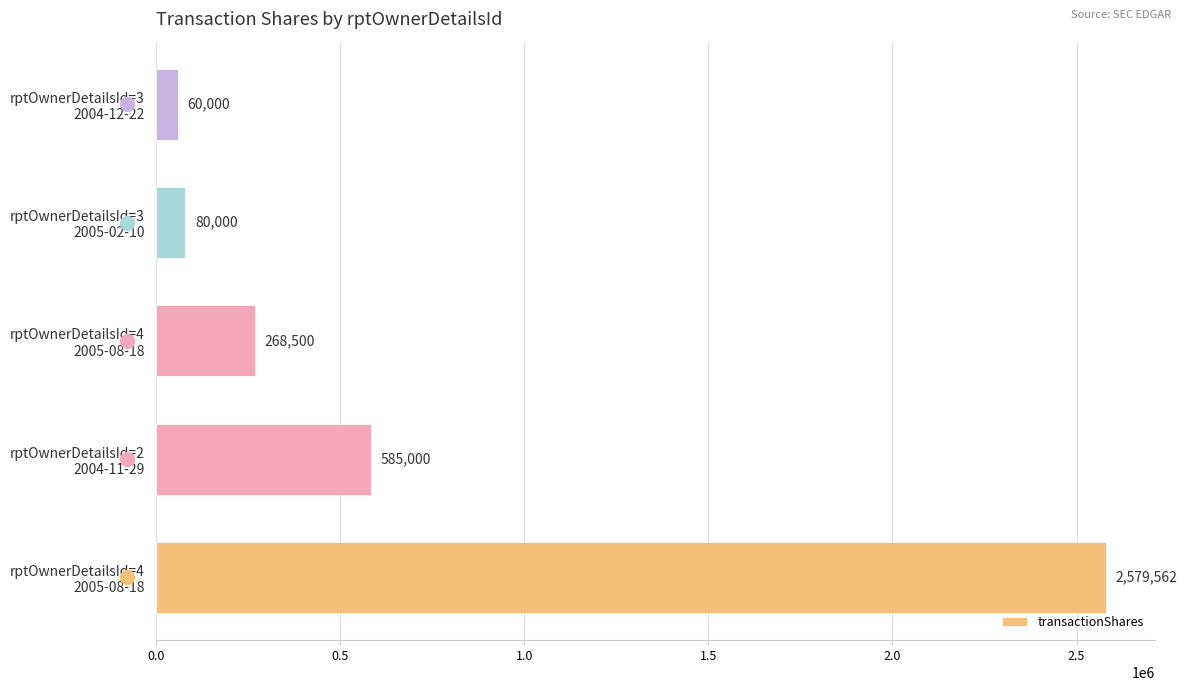

Are the bars horizontal?

Yes